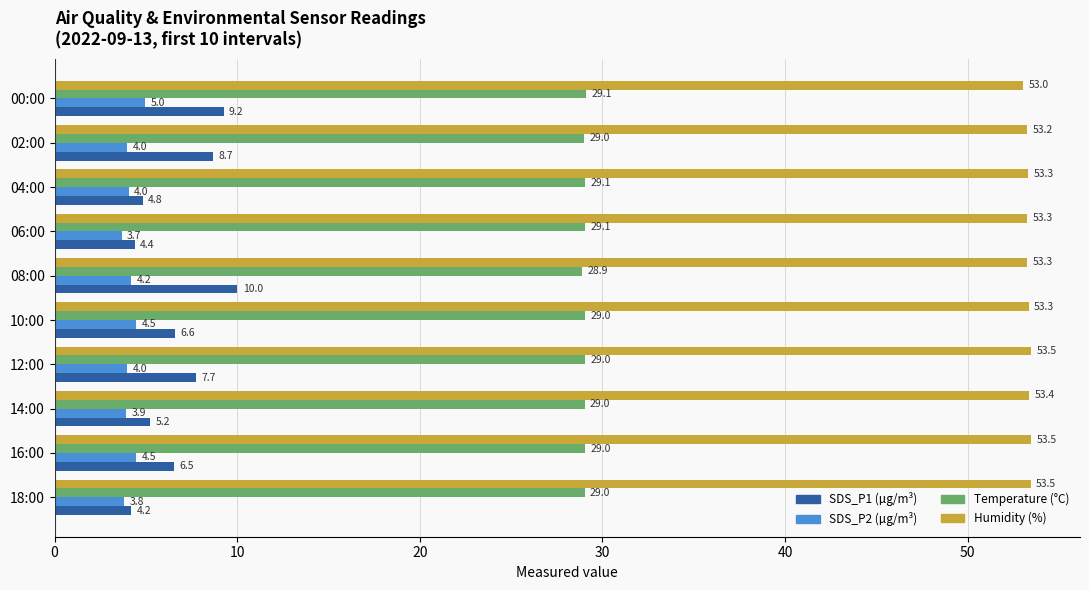

What is the total value across all series at 16:00?

93.5